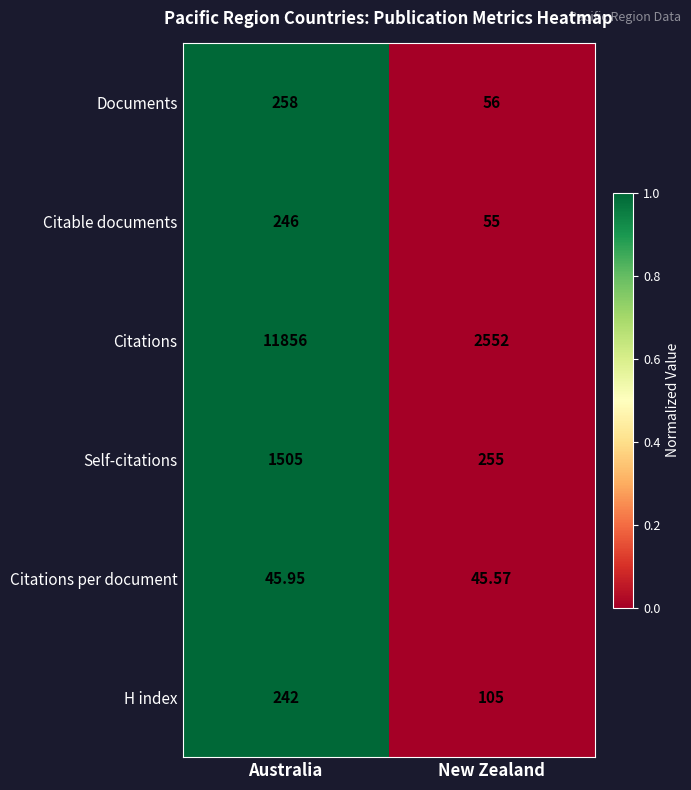

Rank the series by their maximum value, from lowest to highest.

Citations per document, H index, Citable documents, Documents, Self-citations, Citations